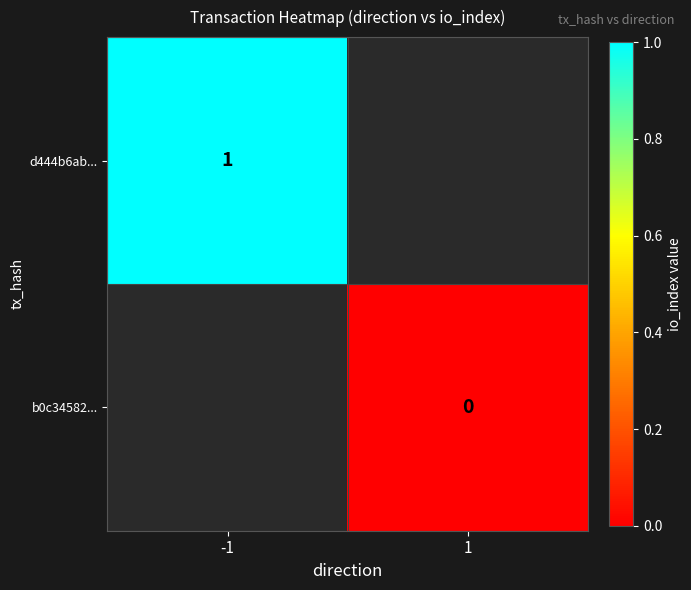

Is it true that d444b6ab... equals 1 at -1?

True